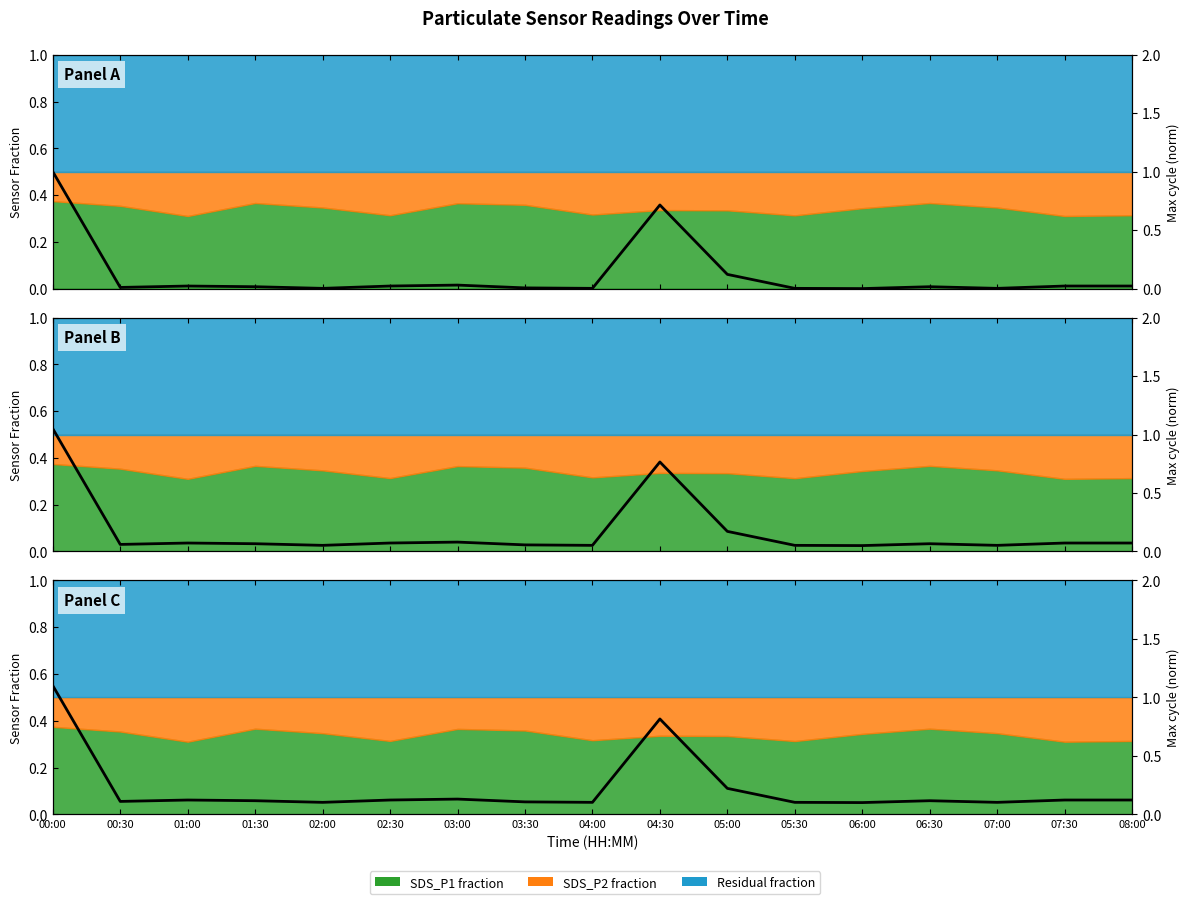

Rank the categories by value from highest to lowest.

00:00, 04:30, 05:00, 03:00, 01:00, 02:30, 07:30, 08:00, 01:30, 06:30, 00:30, 03:30, 02:00, 04:00, 05:30, 07:00, 06:00